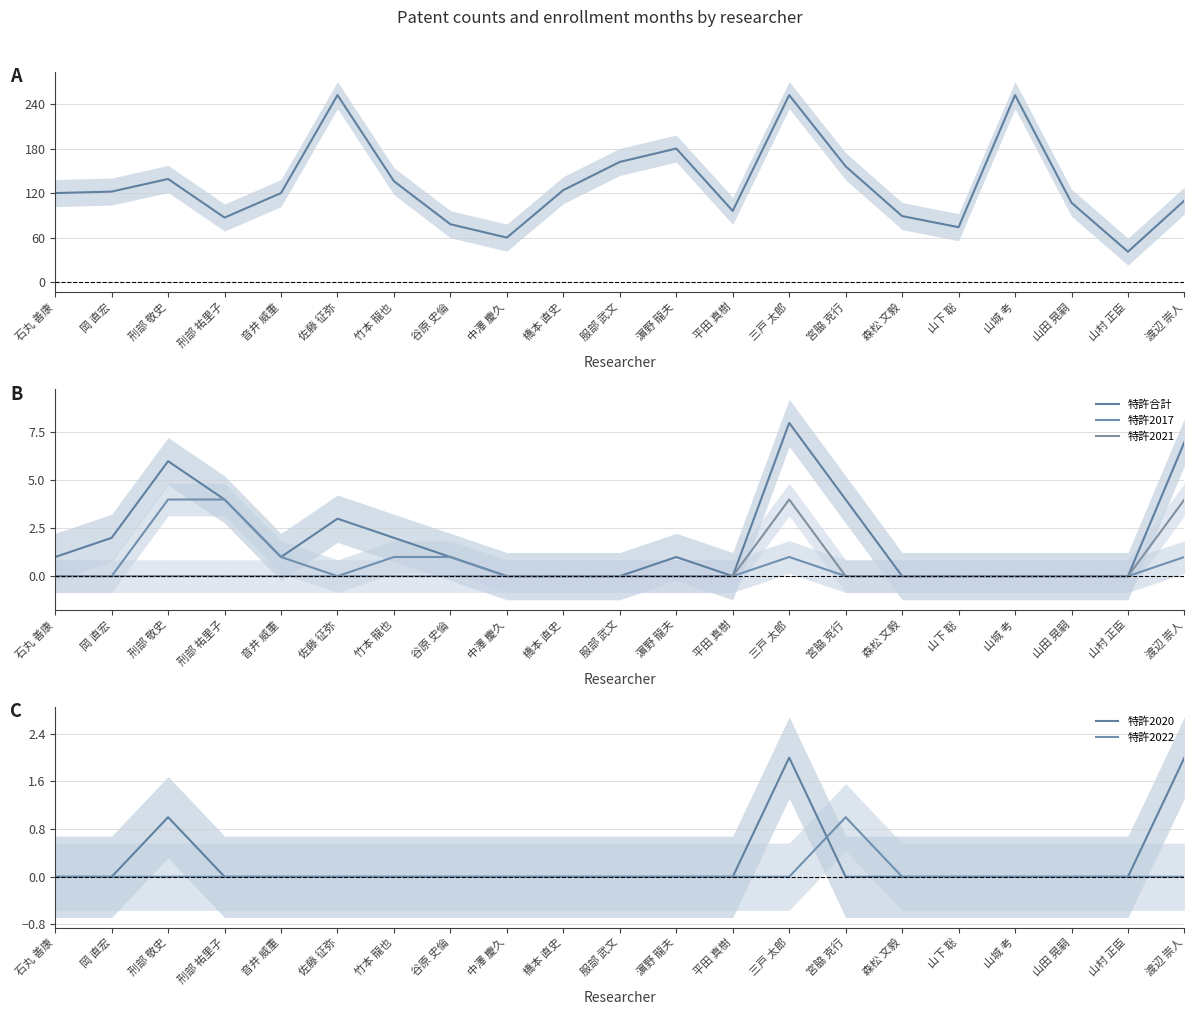

What is the greatest value displayed?

252